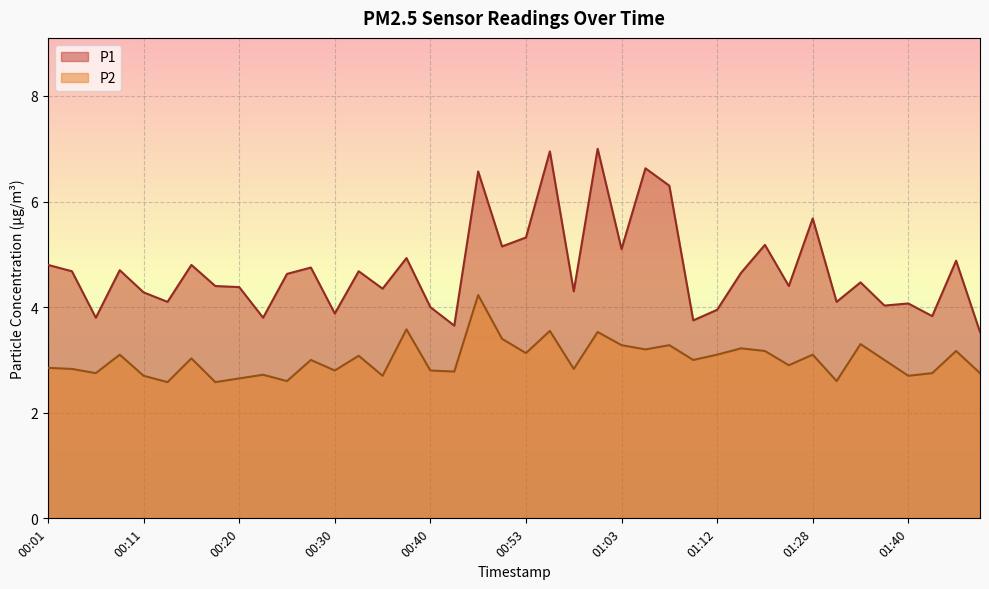

Rank the series at 00:01 from lowest to highest value.

P2, P1